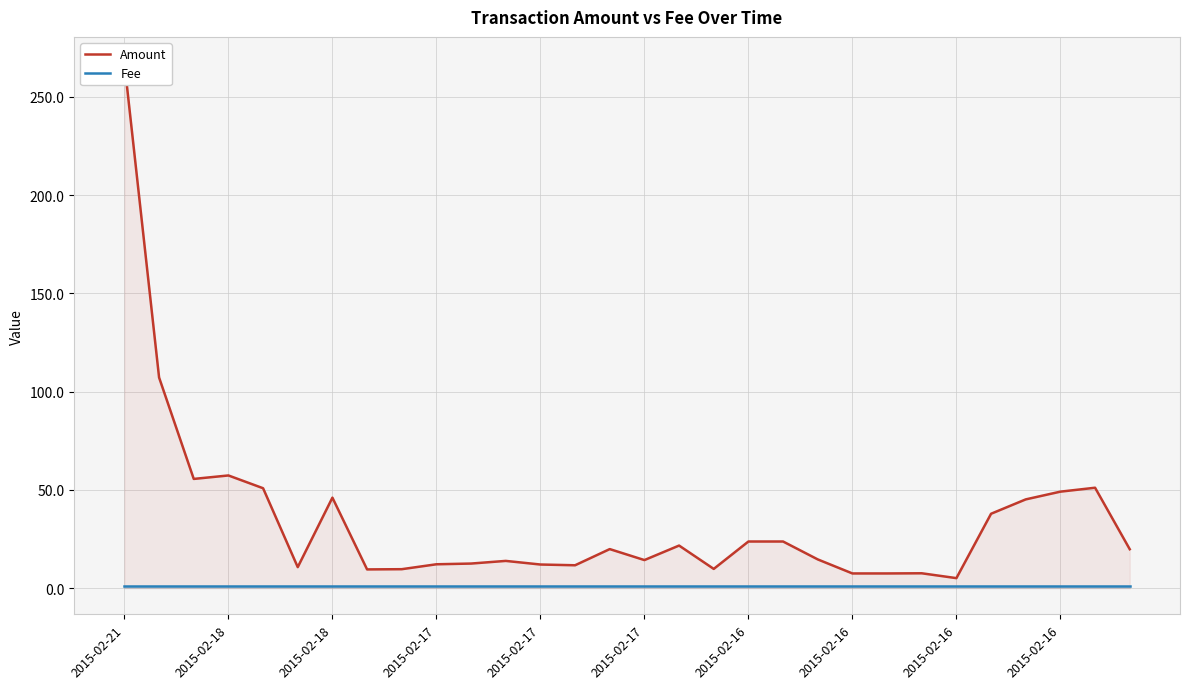

What are all the series names shown in the legend?

Amount, Fee